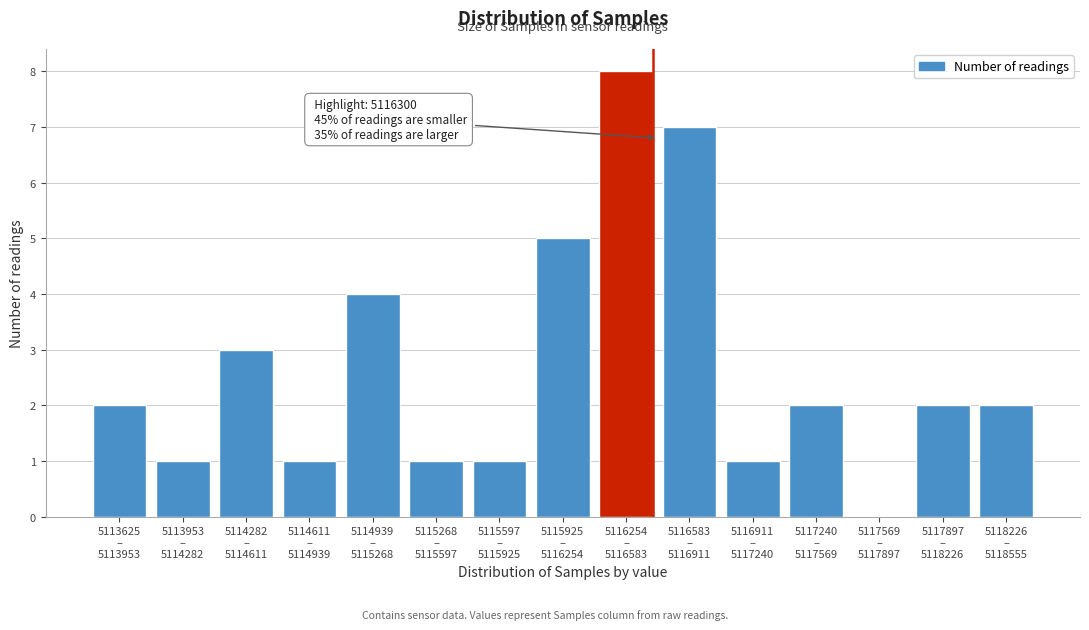

What is the sum of all values?

40